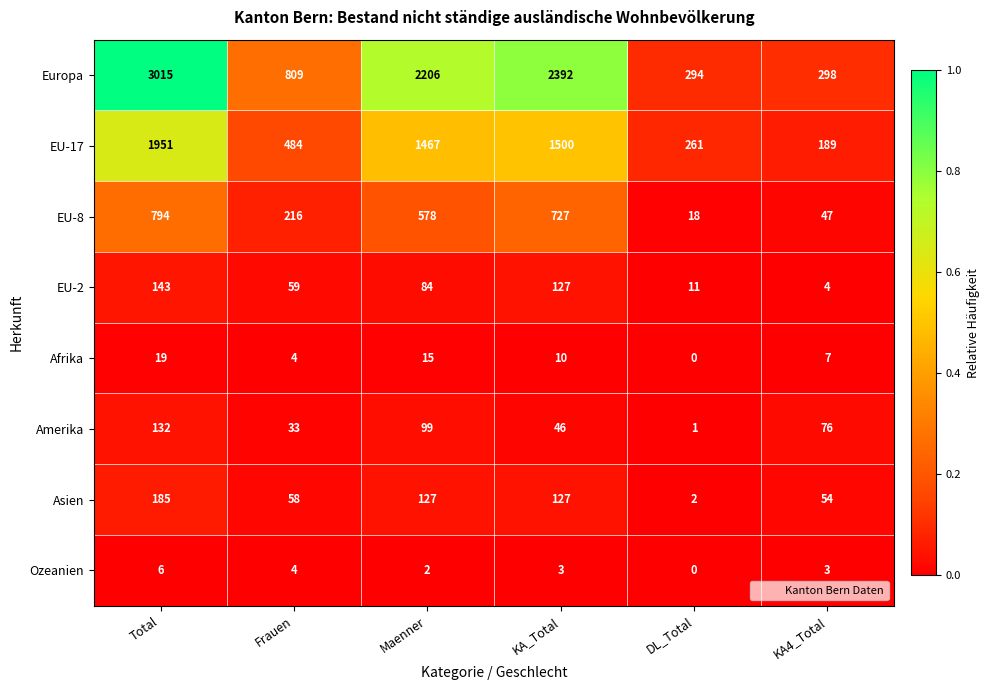

Rank the series at KA4_Total from highest to lowest value.

Europa, EU-17, Amerika, Asien, EU-8, Afrika, EU-2, Ozeanien